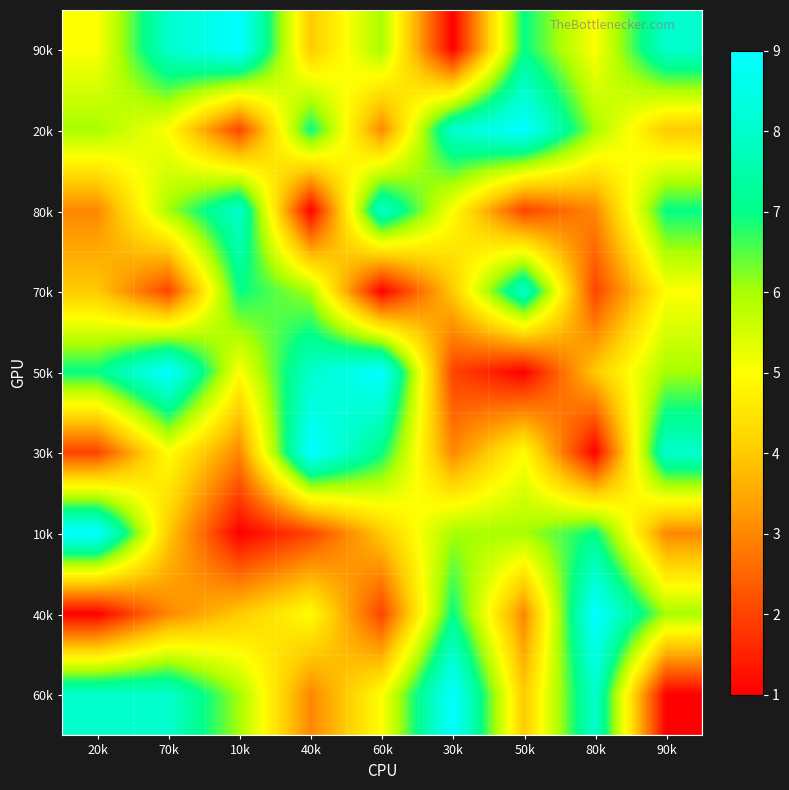

Reading left to right, transcribe all the data shown in this chart.

90k: 20k=5	70k=8	10k=9	40k=4	60k=6	30k=1	50k=7	80k=5	90k=8
20k: 20k=6	70k=5	10k=2	40k=7	60k=3	30k=8	50k=9	80k=6	90k=4
80k: 20k=3	70k=6	10k=8	40k=1	60k=8	30k=5	50k=2	80k=3	90k=7
70k: 20k=4	70k=2	10k=7	40k=6	60k=1	30k=4	50k=8	80k=2	90k=5
50k: 20k=7	70k=9	10k=5	40k=8	60k=9	30k=2	50k=1	80k=4	90k=6
30k: 20k=2	70k=5	10k=3	40k=9	60k=7	30k=3	50k=5	80k=1	90k=8
10k: 20k=9	70k=4	10k=1	40k=2	60k=4	30k=6	50k=6	80k=7	90k=3
40k: 20k=1	70k=3	10k=4	40k=5	60k=2	30k=7	50k=3	80k=9	90k=6
60k: 20k=8	70k=8	10k=6	40k=3	60k=5	30k=9	50k=4	80k=8	90k=1